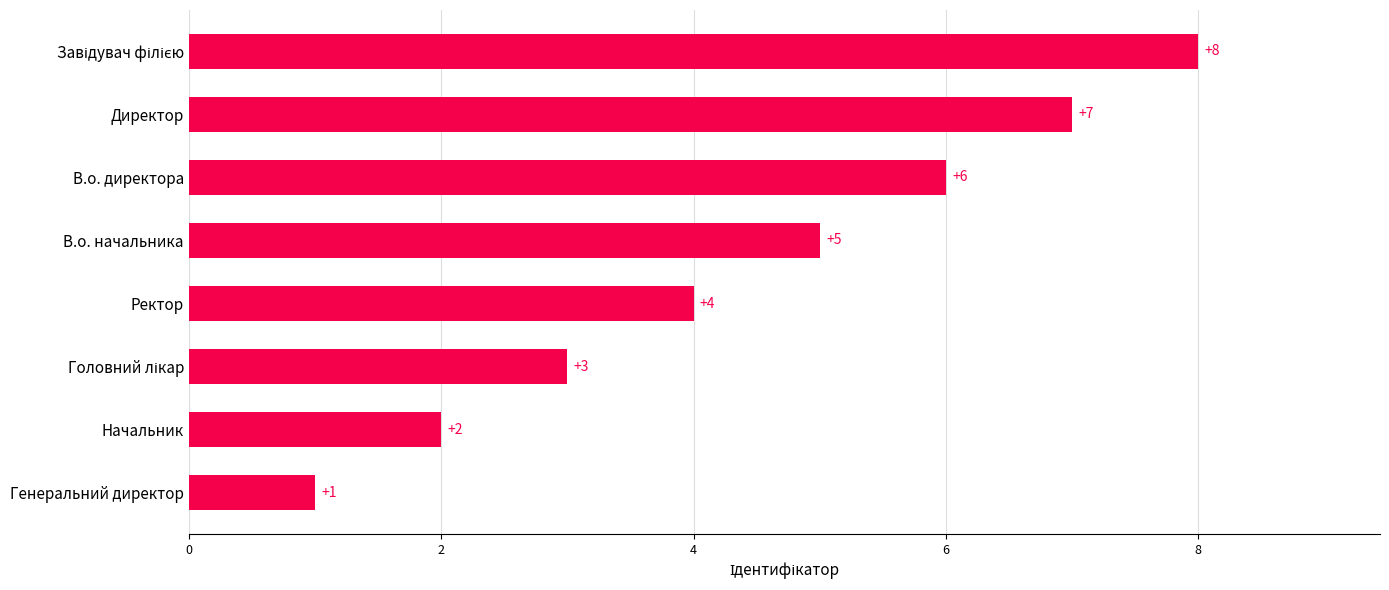

What is the difference between the maximum and minimum values?

7